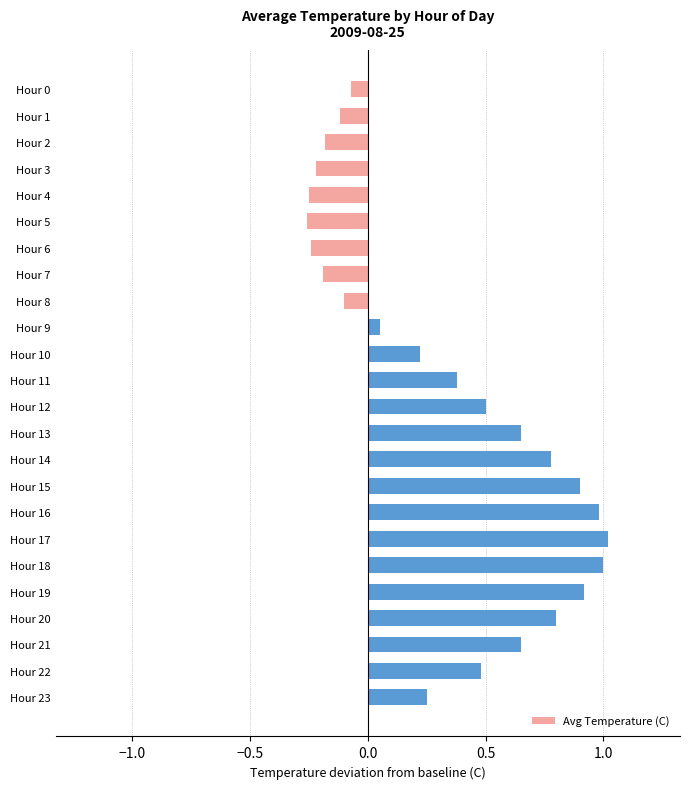

What is the greatest value displayed?

1.0